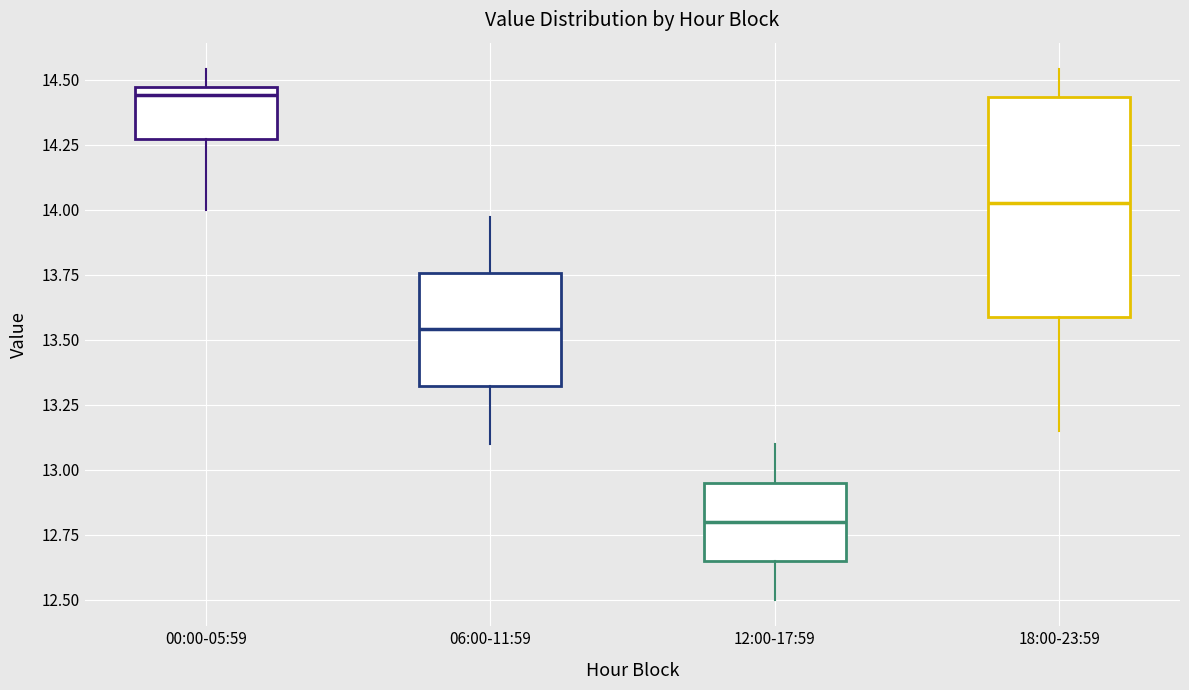

Reading left to right, transcribe this box plot: for each box, give where its median line is, the range the box spans, and where its two whiskers end, as read against the y-axis. The values are not printed on the chart, so give them approximately, as read against the axis.

00:00-05:59: median 14.45 (just below the box's upper edge), box 14.25 to 14.45, whiskers 14.00 to 14.55
06:00-11:59: median 13.55, box 13.30 to 13.75, whiskers 13.10 to 13.95
12:00-17:59: median 12.80, box 12.65 to 12.95, whiskers 12.50 to 13.10
18:00-23:59: median 14.05, box 13.60 to 14.45, whiskers 13.15 to 14.55